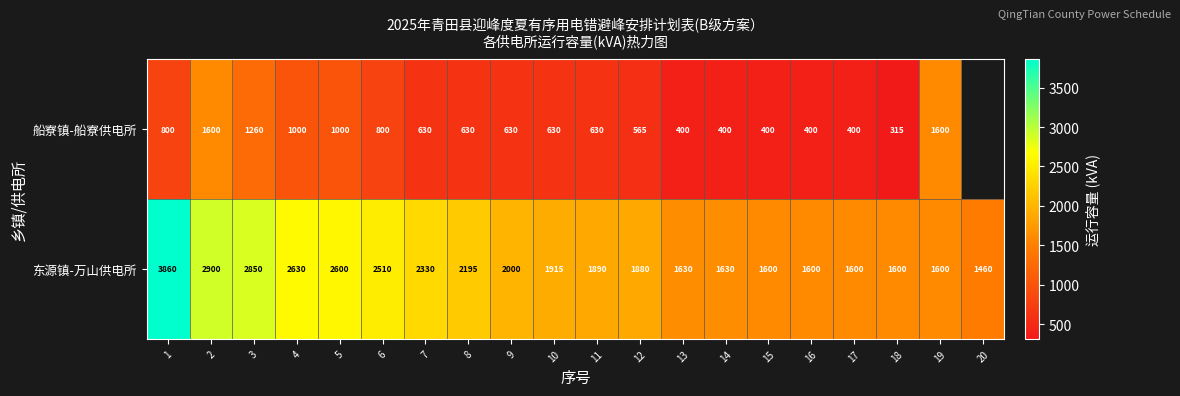

At how many categories does at least one series exceed 657?

20